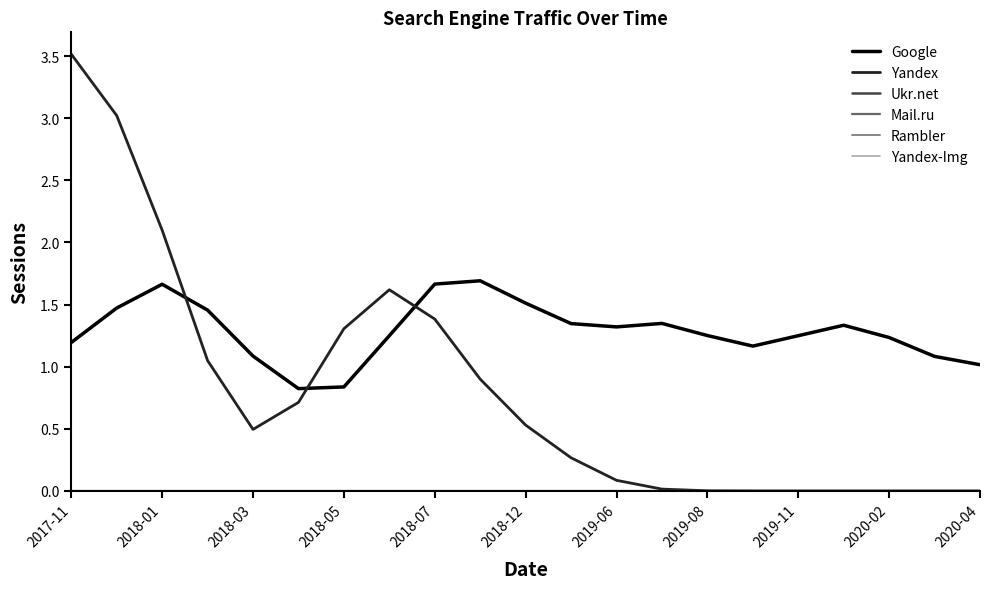

Does the chart display data point markers on the line(s)?

No